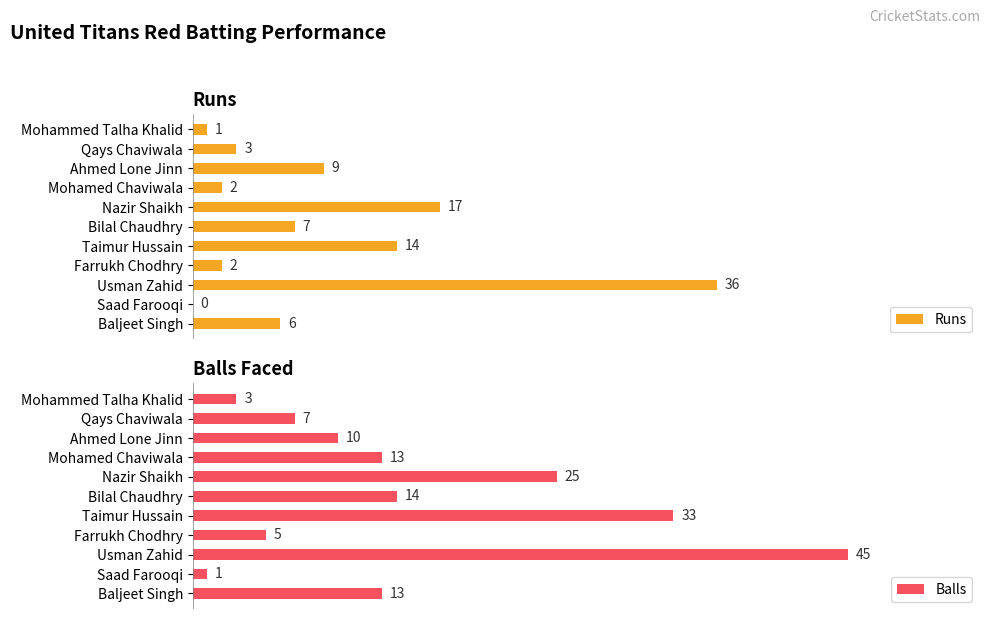

Reading left to right, transcribe all the data shown in this chart.

Runs: 6	0	36	2	14	7	17	2	9	3	1
Balls: 13	1	45	5	33	14	25	13	10	7	3